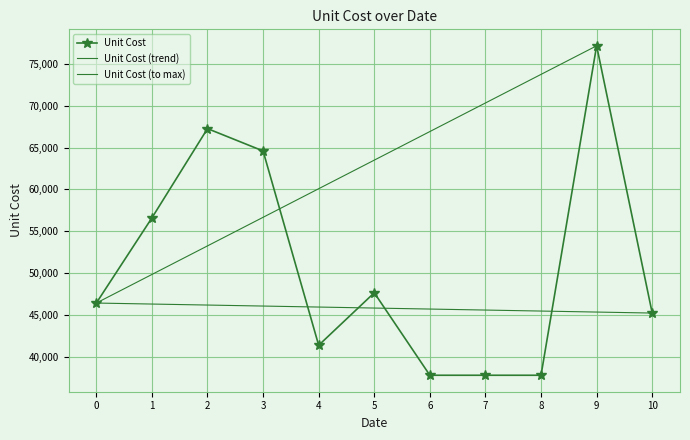

True or false: Unit Cost has more than 2 points higher than both neighbors.

True